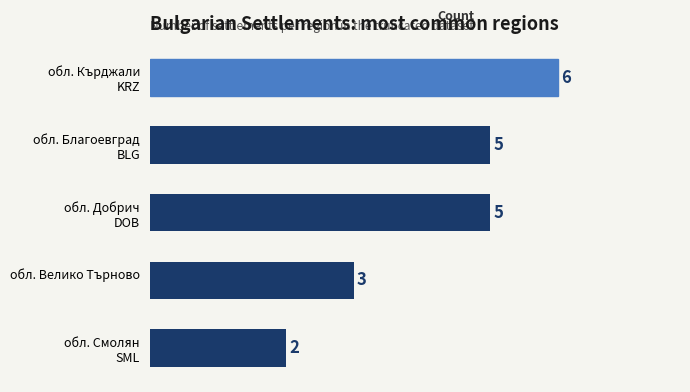

What is the sum of all values?

21